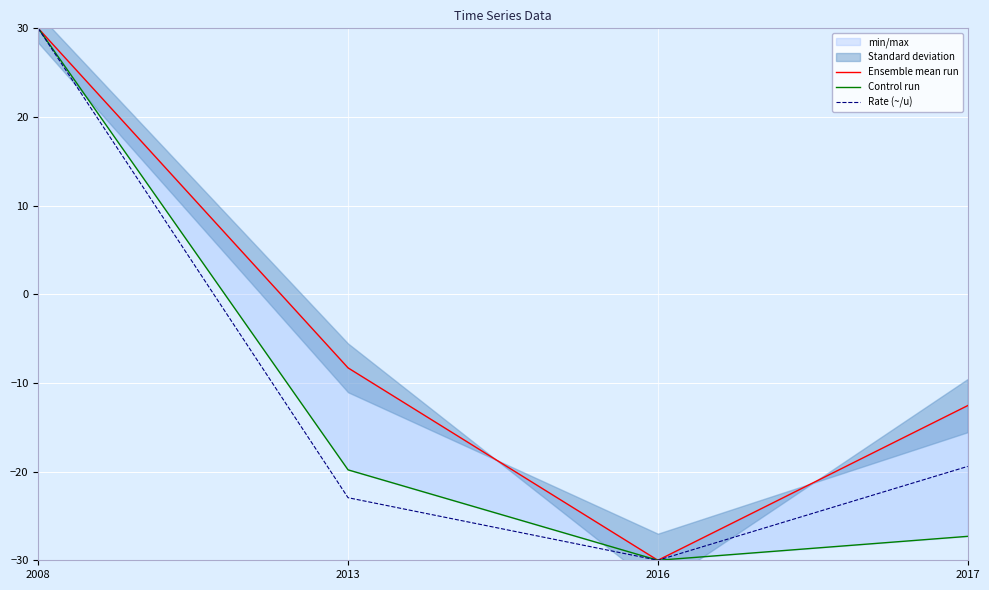

True or false: Ensemble mean run has a value of 30.0 at 2008.

True